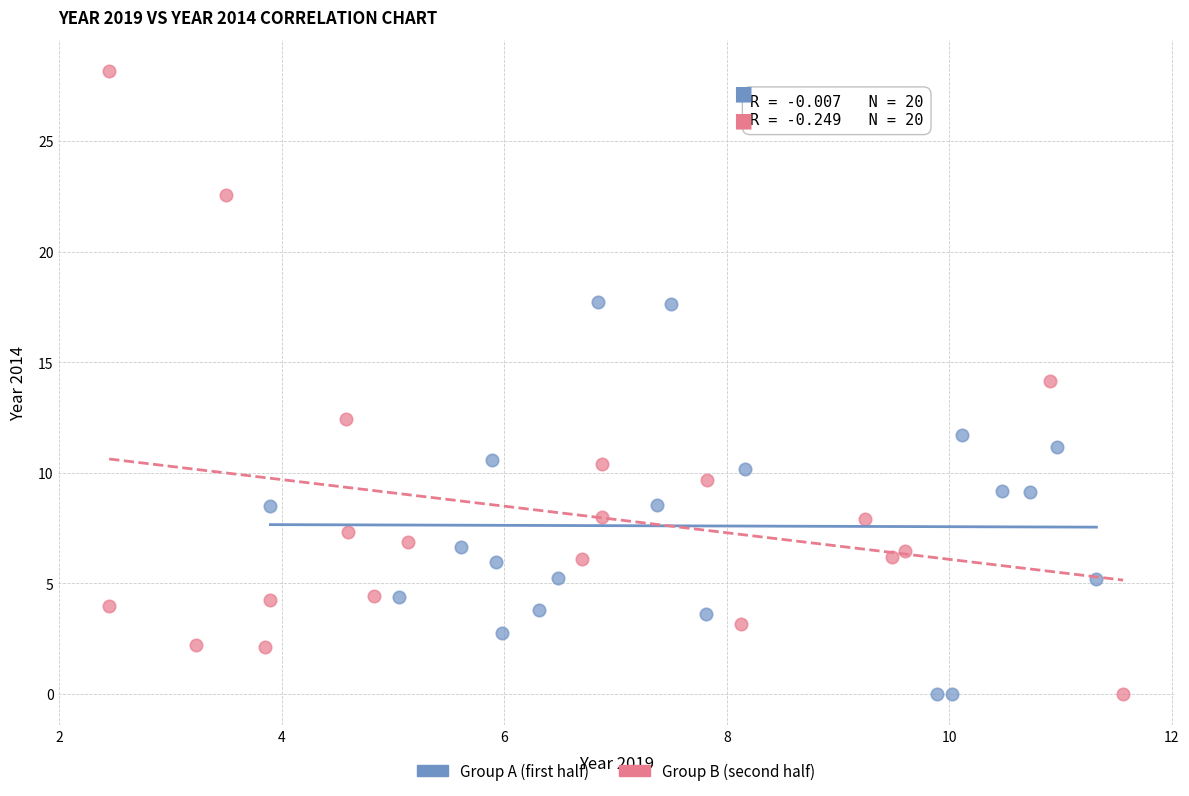

Which series has the widest spread of Y values?

Group B (second half)